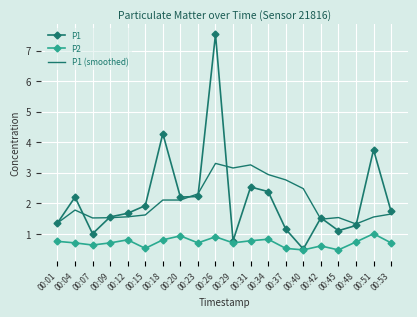

Rank the series by their maximum value, from highest to lowest.

P1, P1 (smoothed), P2